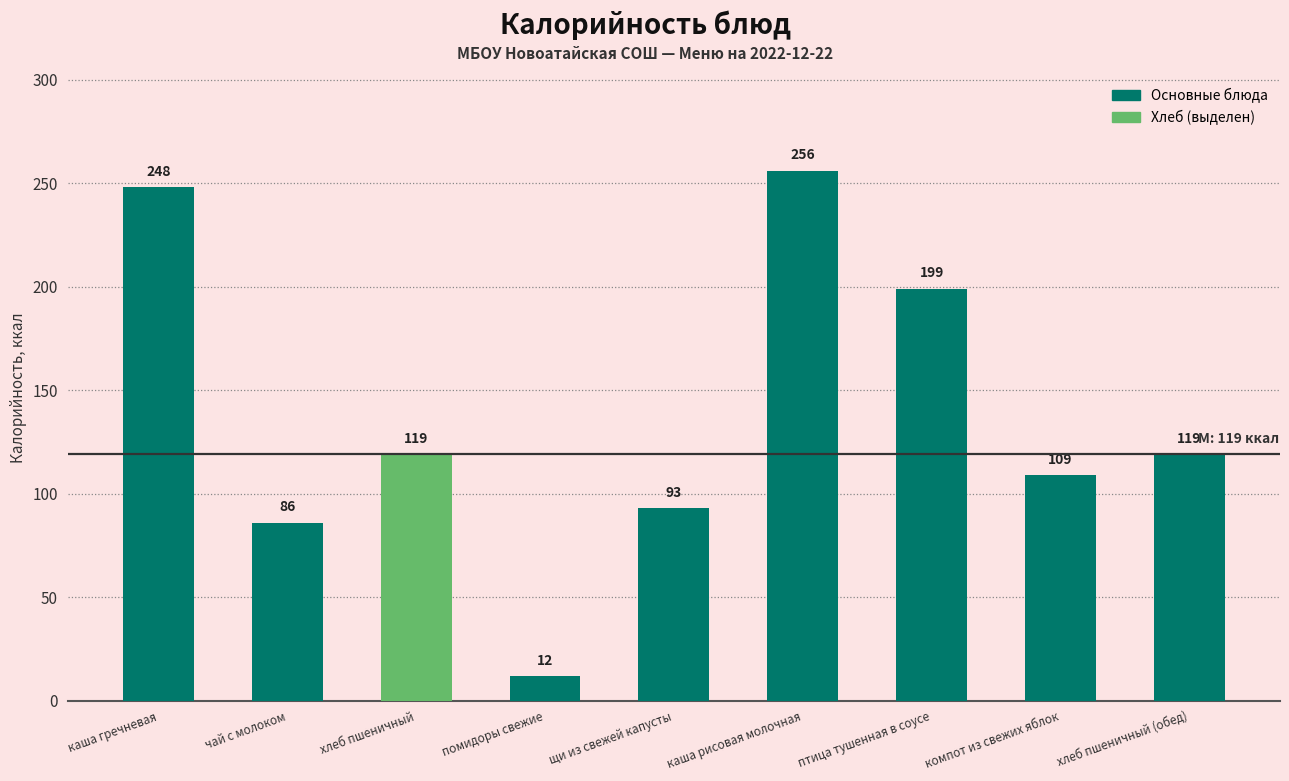

What is the approximate value at щи из свежей капусты?

93.0